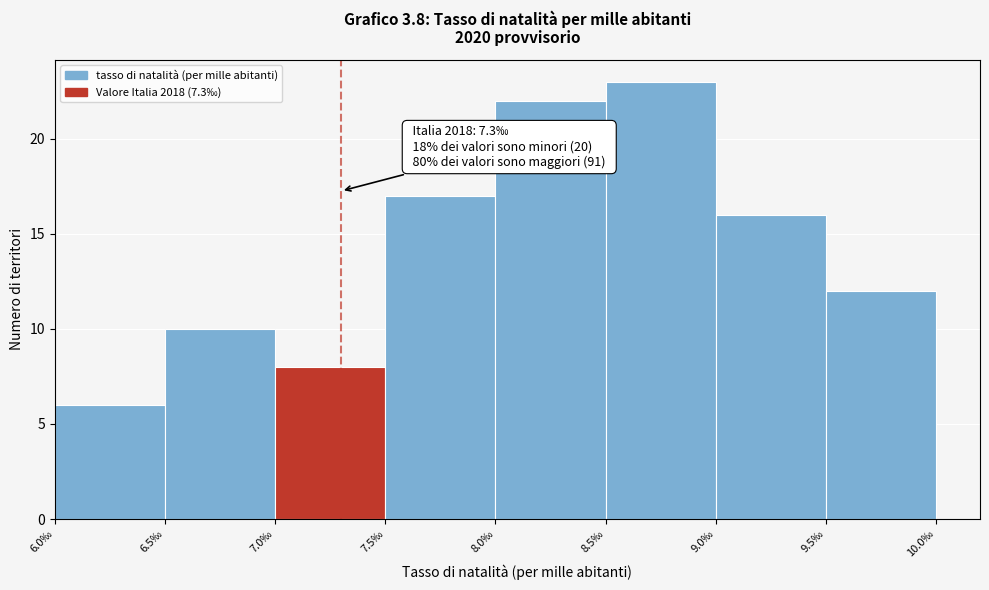

Which range on the x-axis has the tallest bar?

8.5 to 9.0